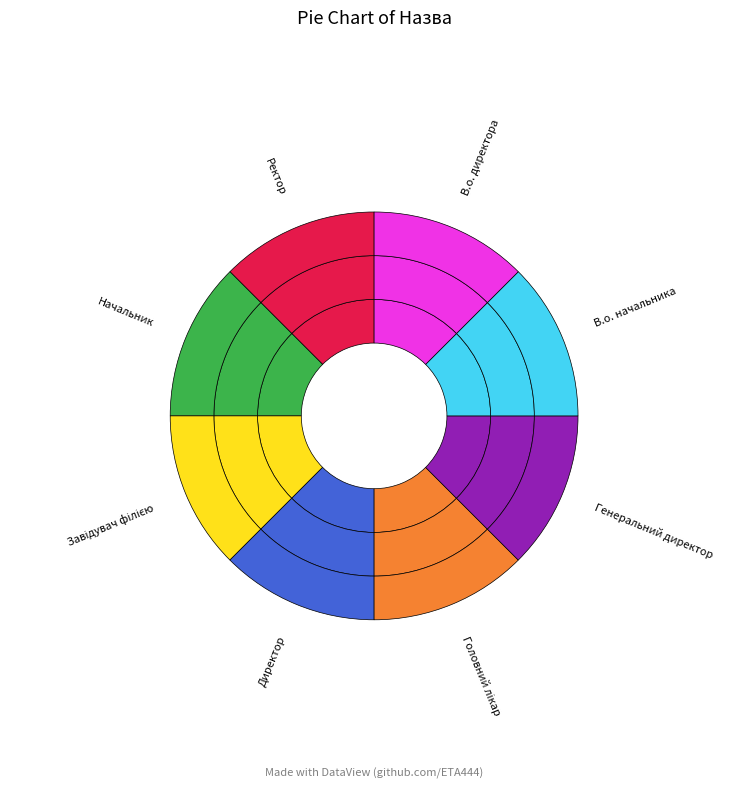

Does any single category account for the majority?

No